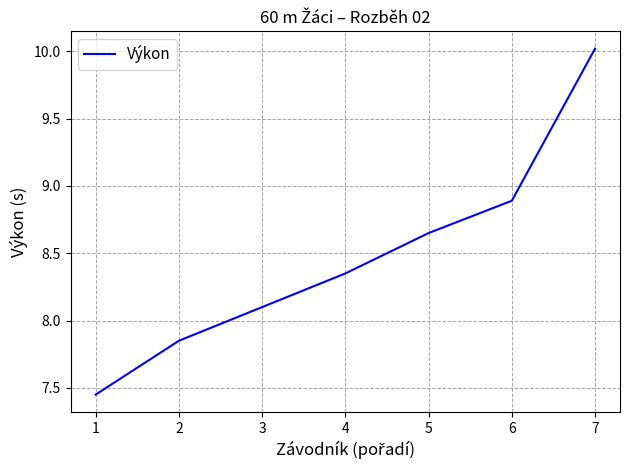

What is the average value?

8.5